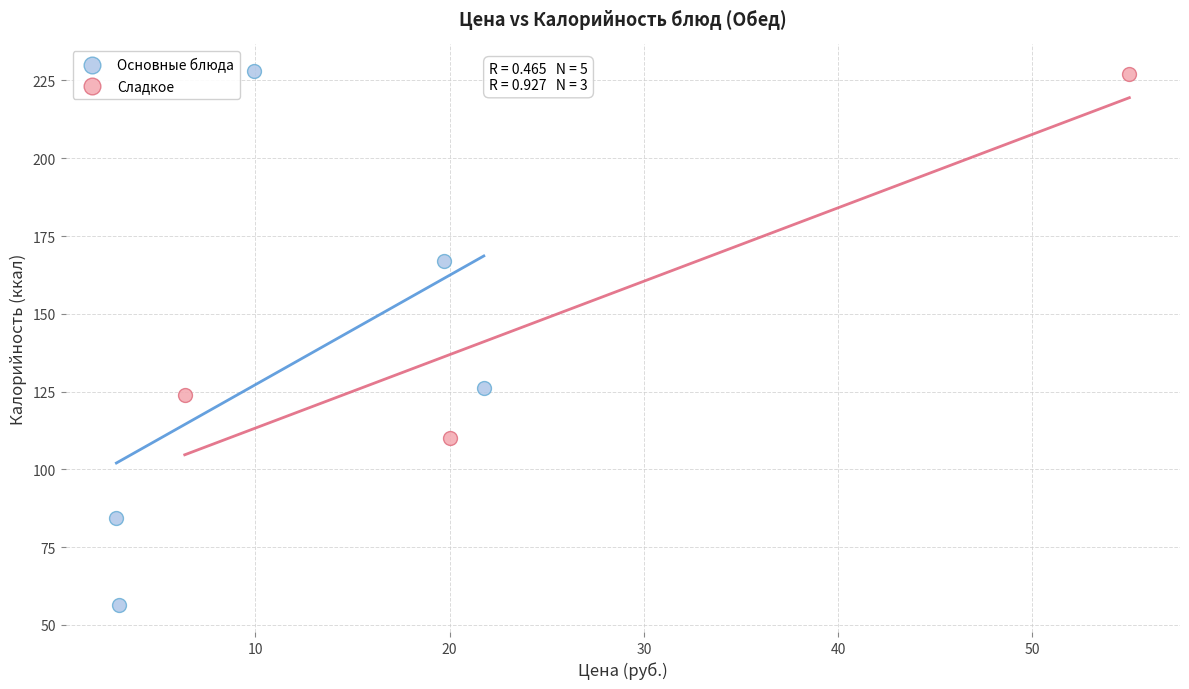

Which series contains the lowest Y value?

Основные блюда